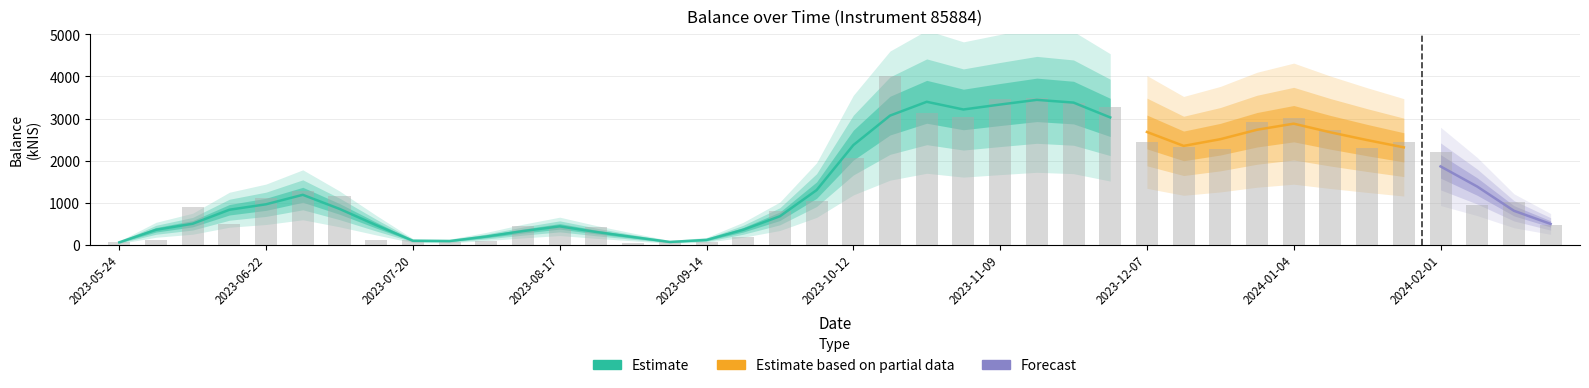

Is it true that the value at 2023-07-06 is 1852.8?

False